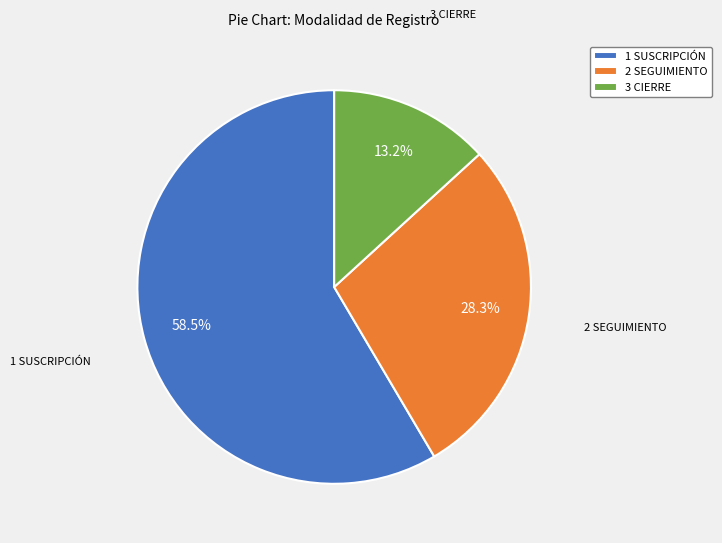

Do 2 SEGUIMIENTO and 3 CIERRE together represent more than half of the pie?

No